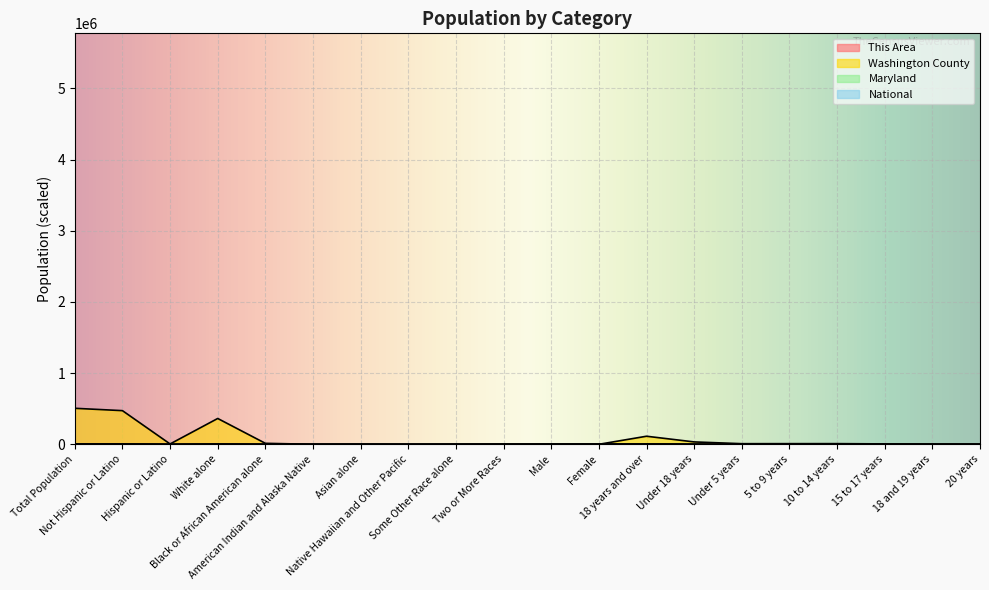

Does the chart display data point markers on the line(s)?

No